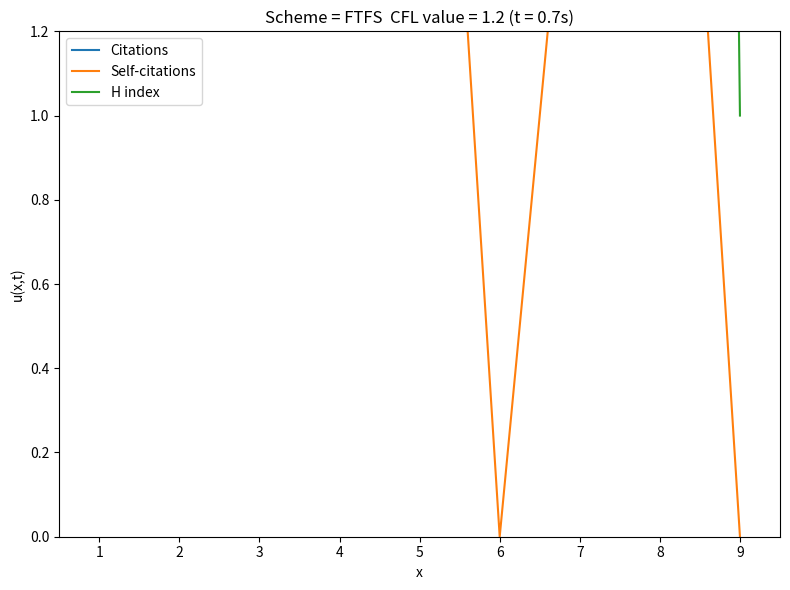

Reading left to right, transcribe all the data shown in this chart.

Citations: 393	309	66	117	62	35	50	7	107
Self-citations: 107	44	7	10	3	0	2	3	0
H index: 40	50	17	22	25	15	21	17	1